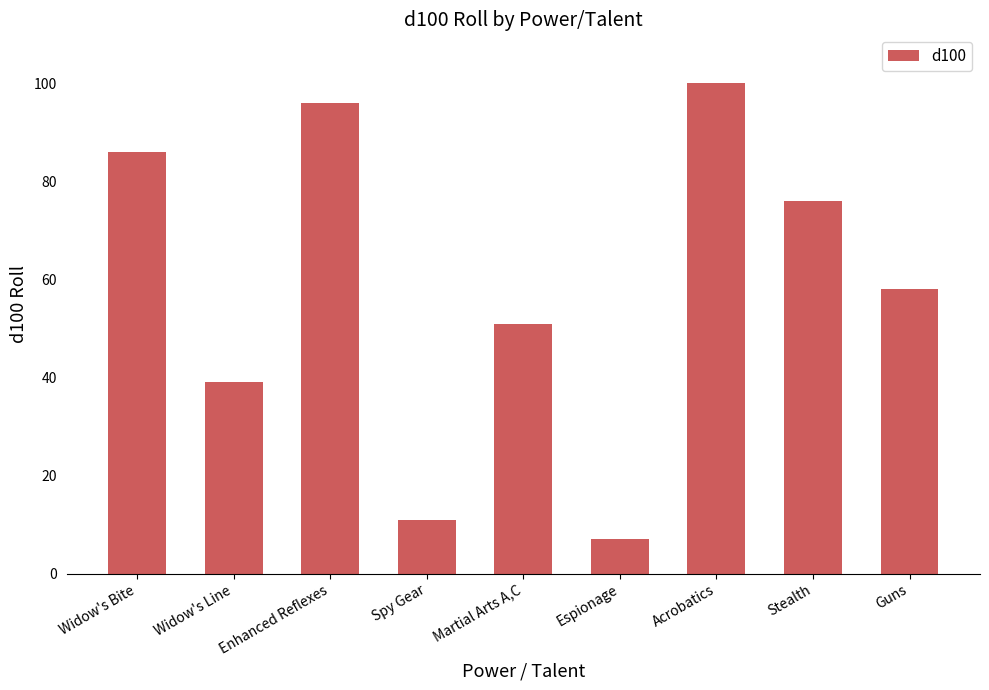

What is the change in value from Widow's Line to Spy Gear?

-28